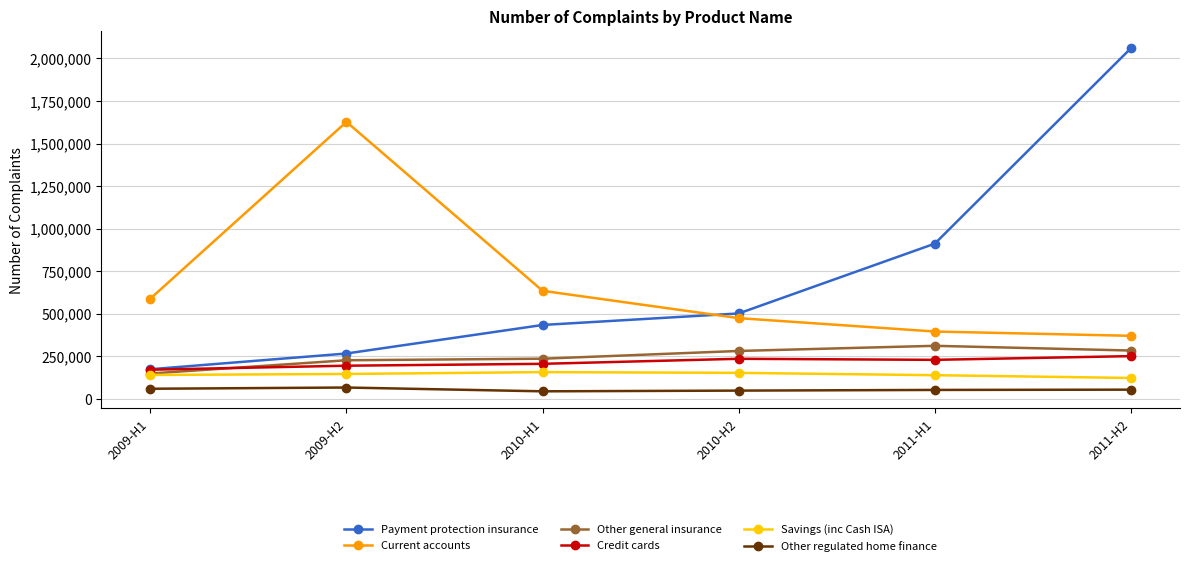

What is the spread (max minus min) of values at 2011-H2?

2005962